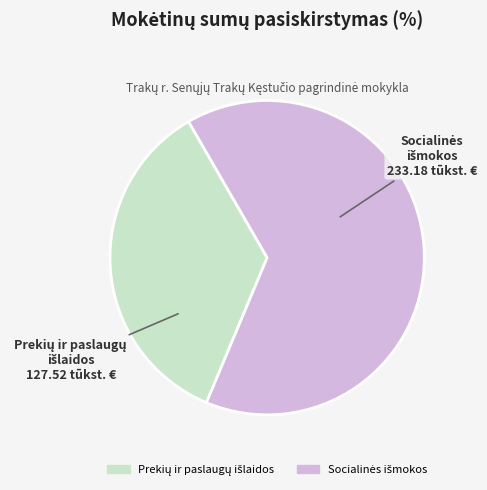

Is there a majority slice in this chart?

Yes